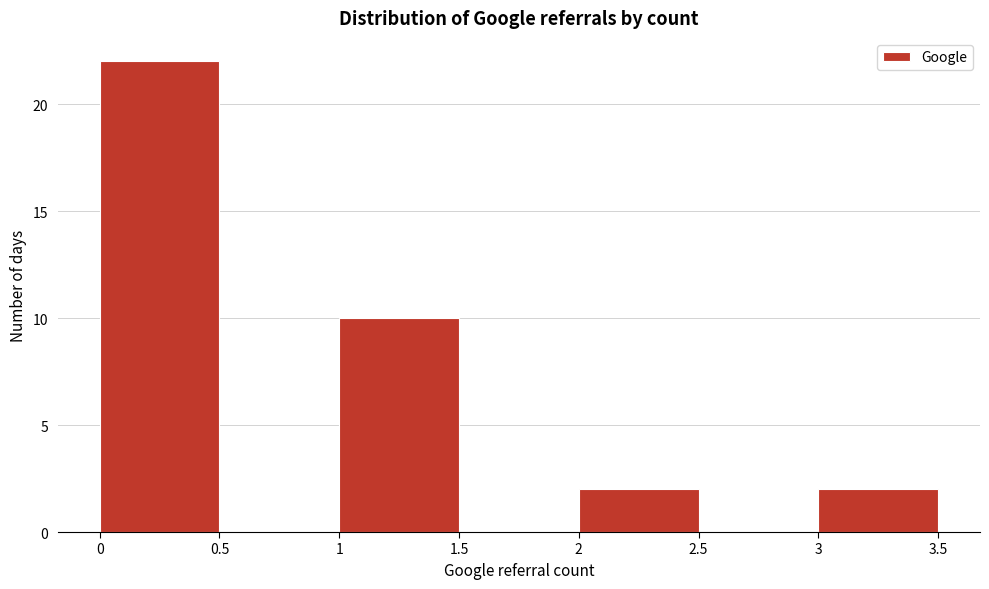

What is the height of the bar covering 1 to 1.5 on the x-axis? The values are not printed on the chart, so give them approximately, as read against the axis.

10